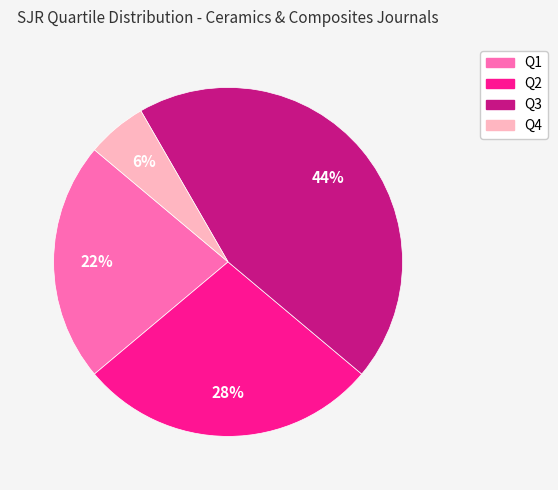

To the nearest percent, what is the average slice percentage?

25%